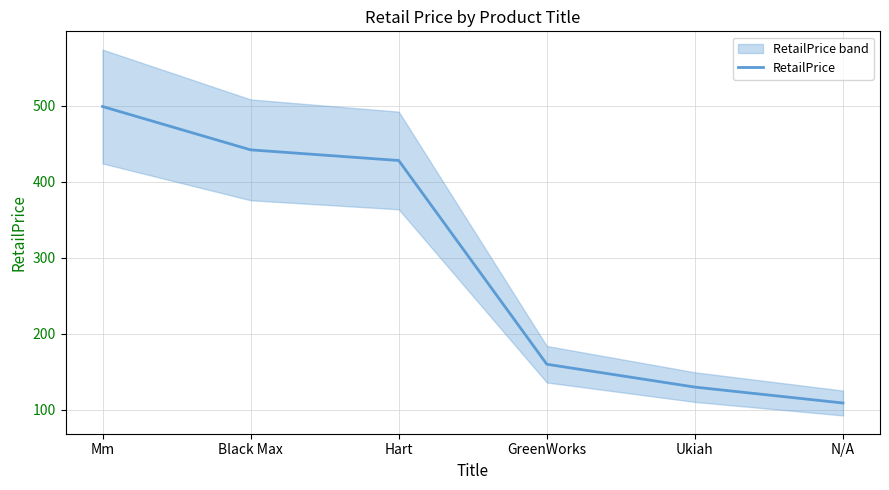

What is the label of the 5th point from the left?

Ukiah